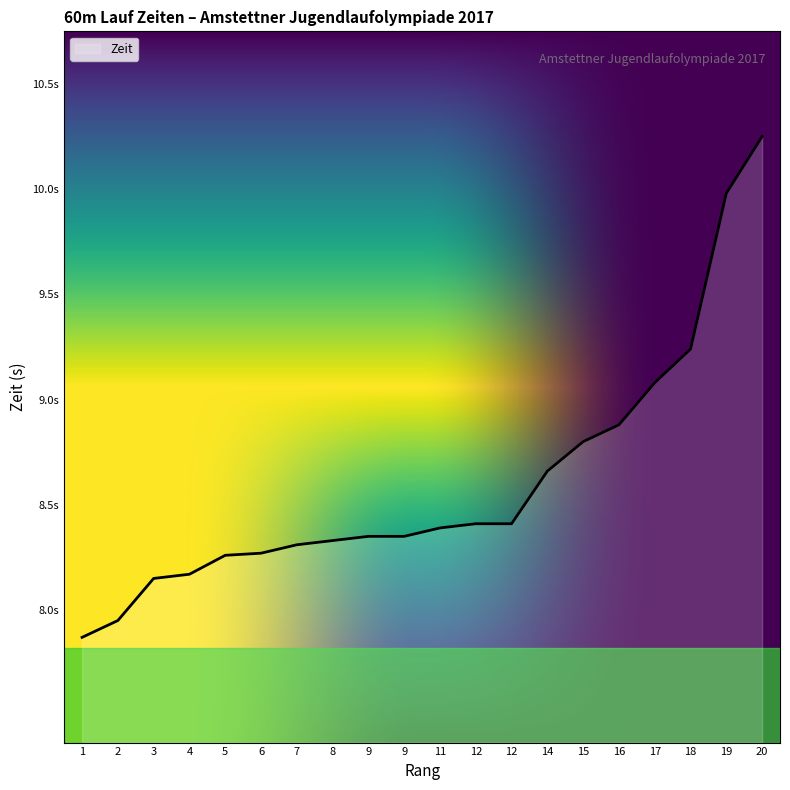

Is this an area chart (filled region under the line)?

Yes